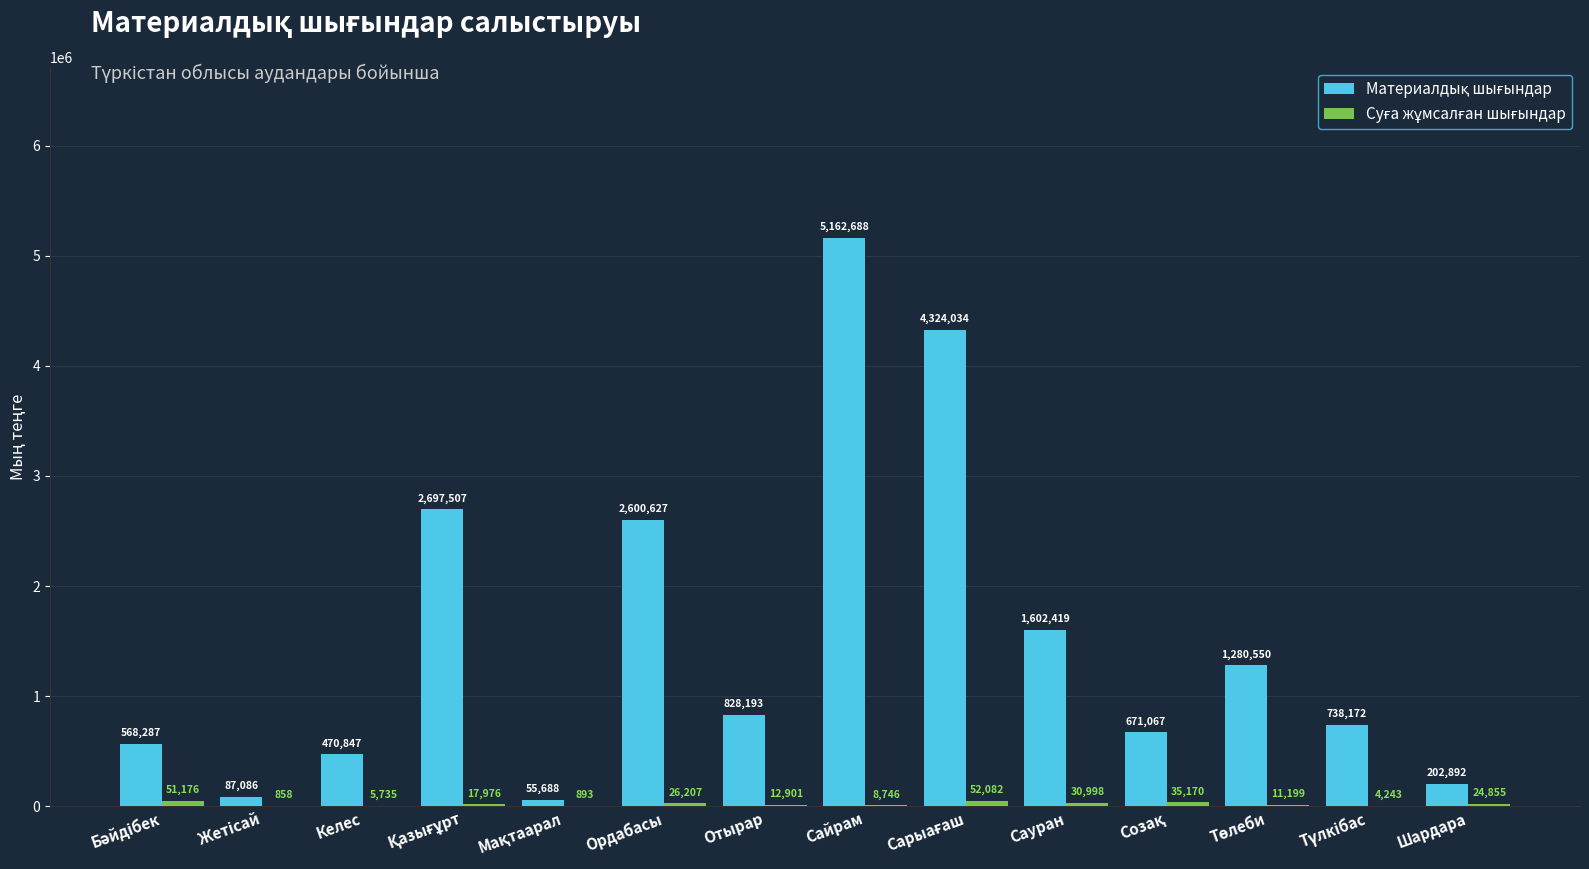

At which category is the sum across all series the highest?

Сайрам